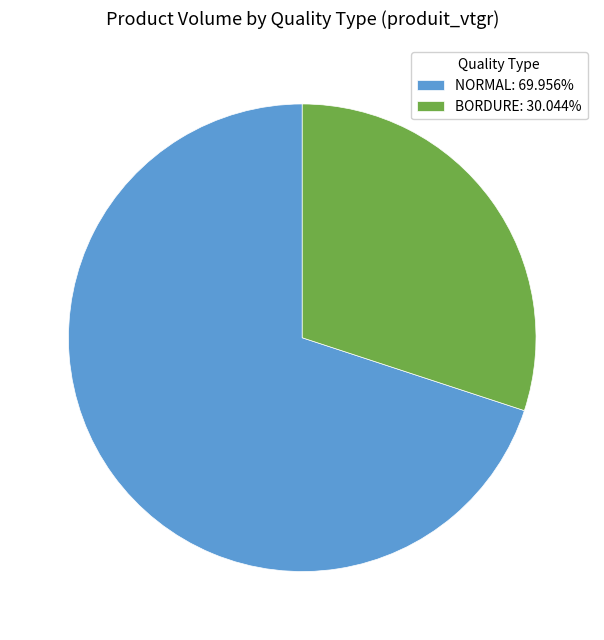

Count the number of slices in the pie.

2